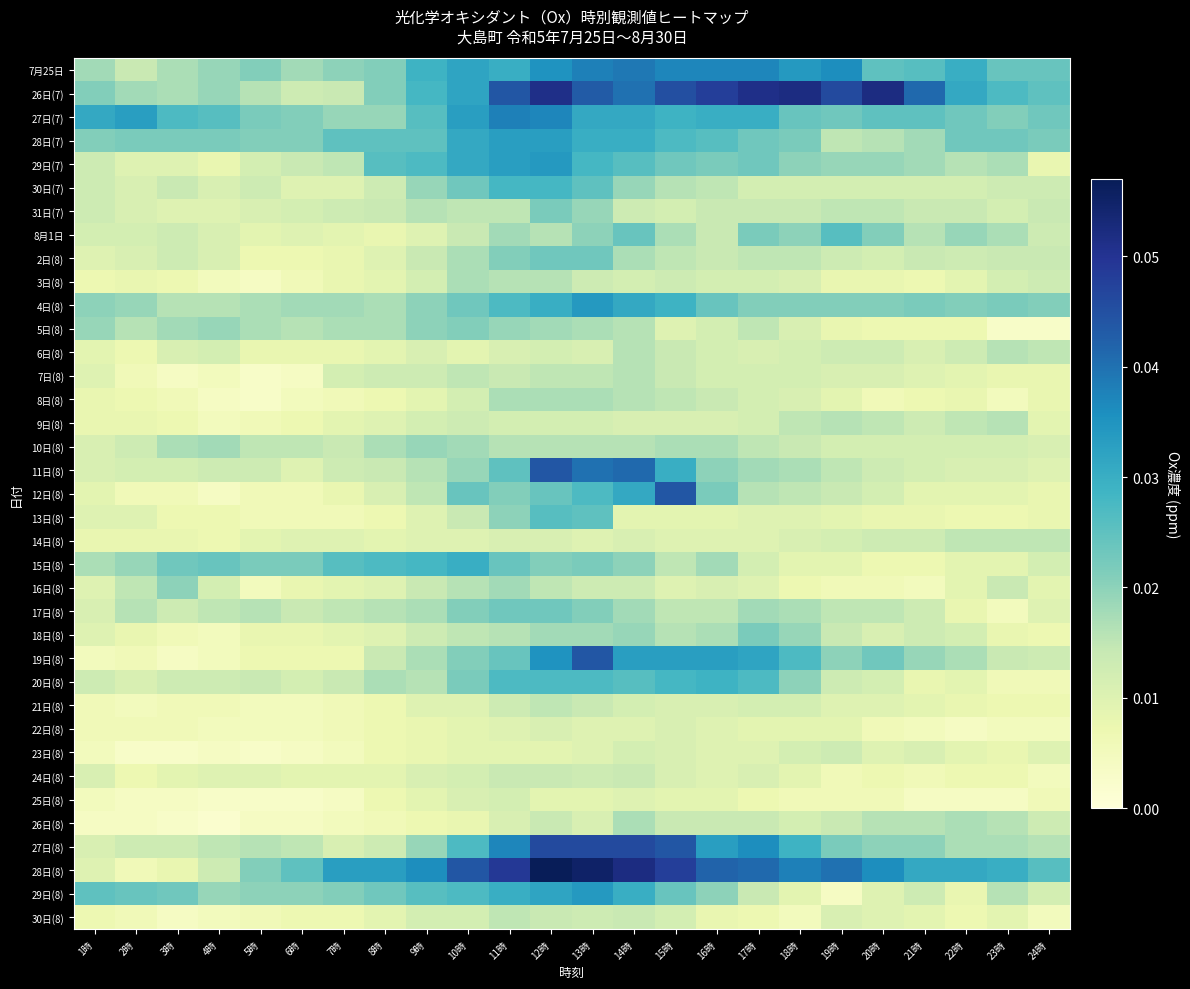

How many data points does each series have?

24